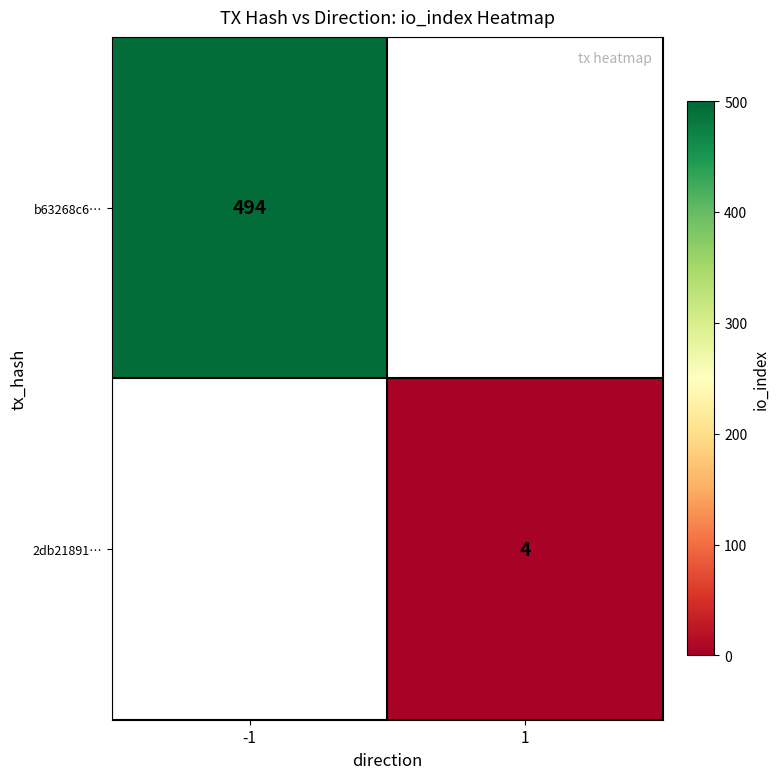

The 2db21891… series shows 4 at 1. True or false?

True